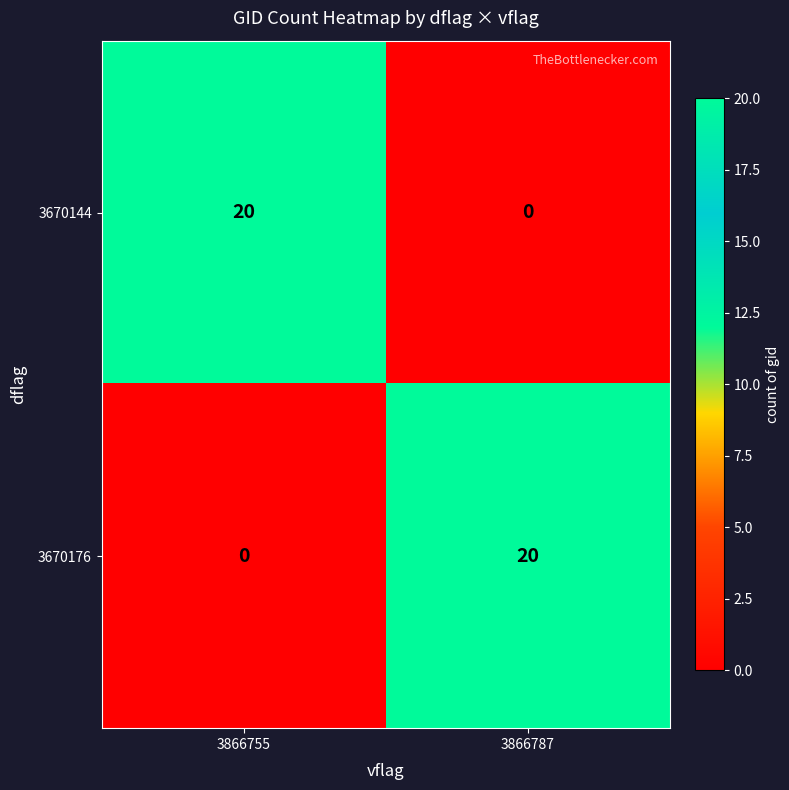

What is the difference between the highest and lowest values at 3866755?

20